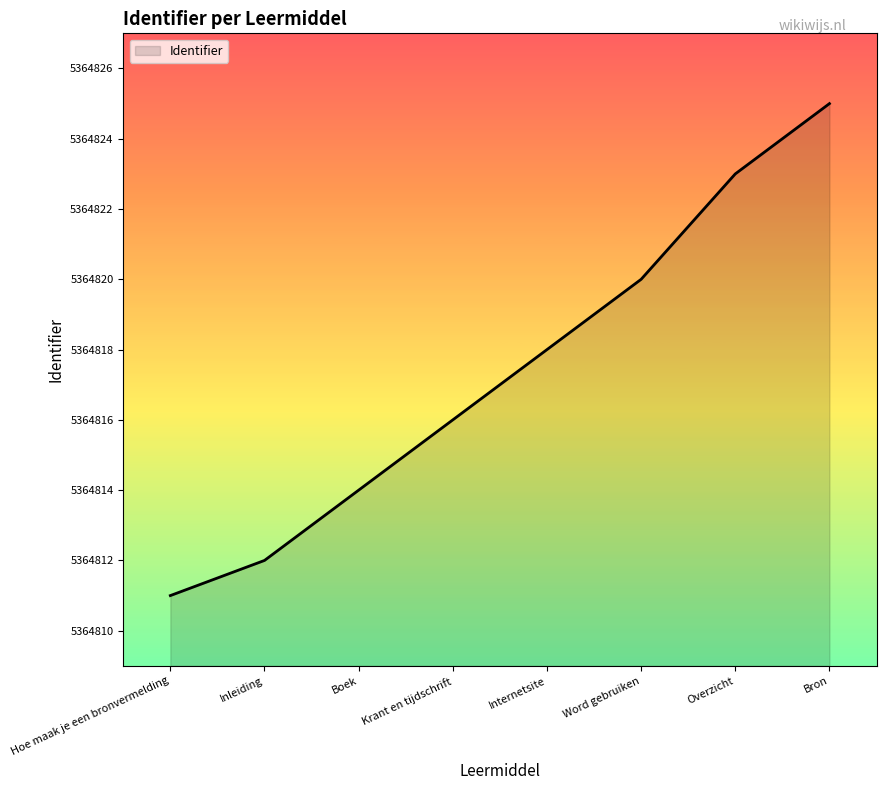

Which label corresponds to the largest value in the chart?

Bron